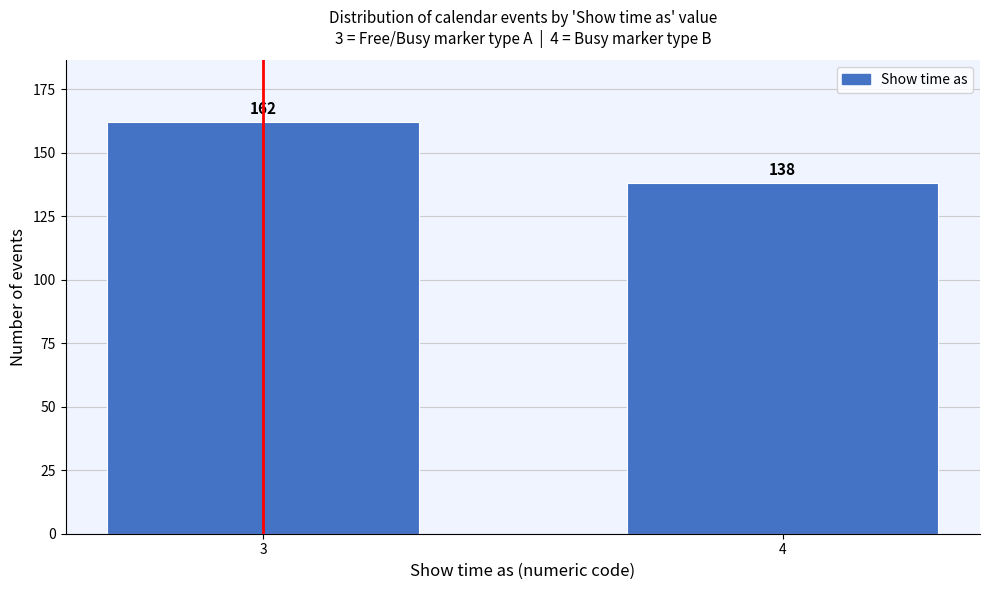

Reading right to left, list all the values displayed in this chart.

138	162